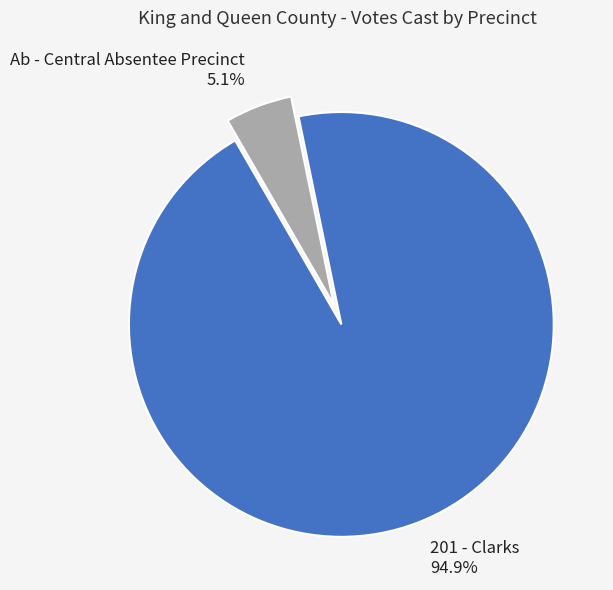

Which slice is the smallest?

Ab - Central Absentee Precinct